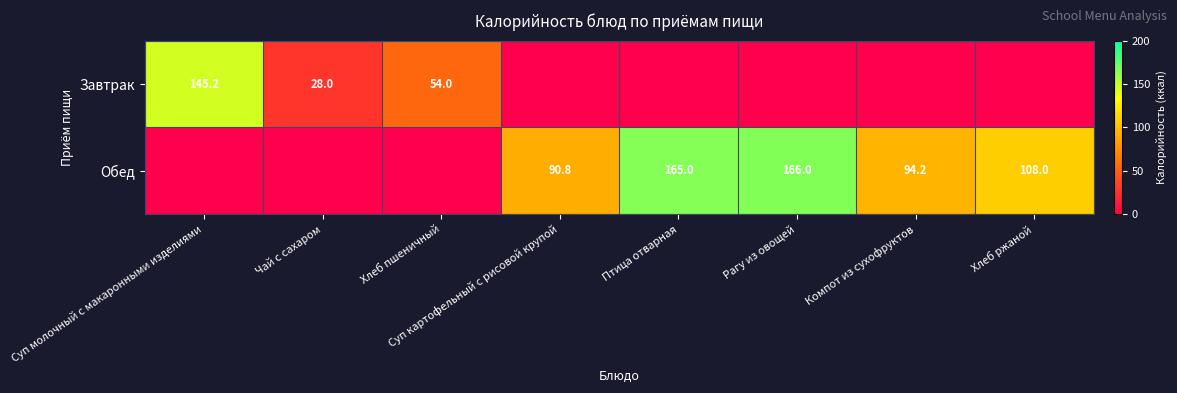

What is the difference between the Обед values at Хлеб ржаной and Птица отварная?

57.0